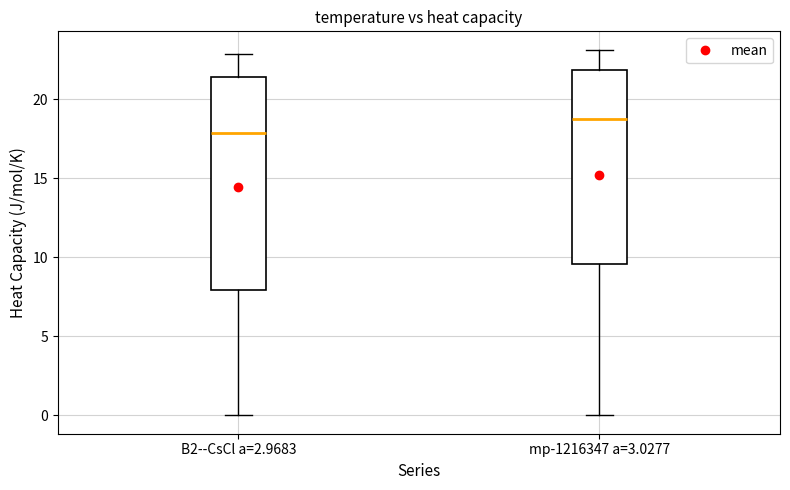

Which box's median line is the lowest?

B2--CsCl a=2.9683